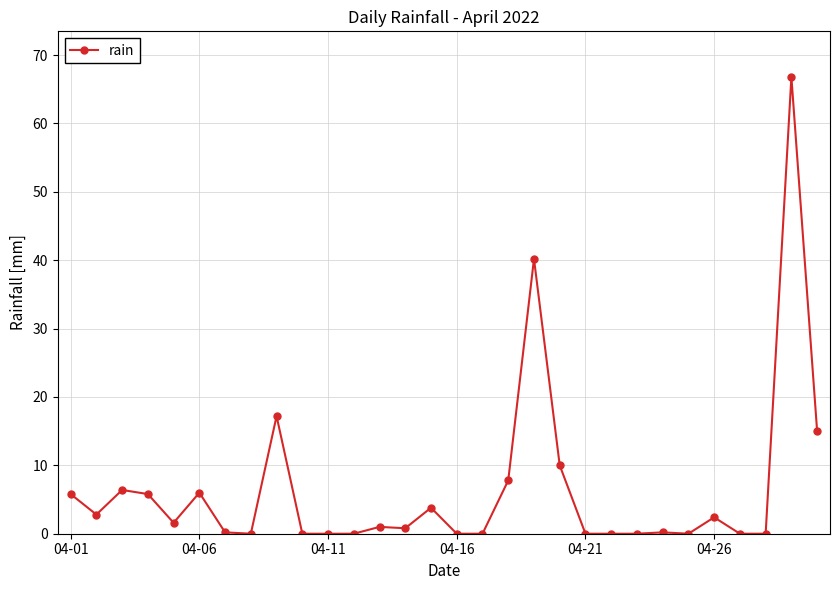

True or false: there are more than 0 points higher than both neighbors.

True